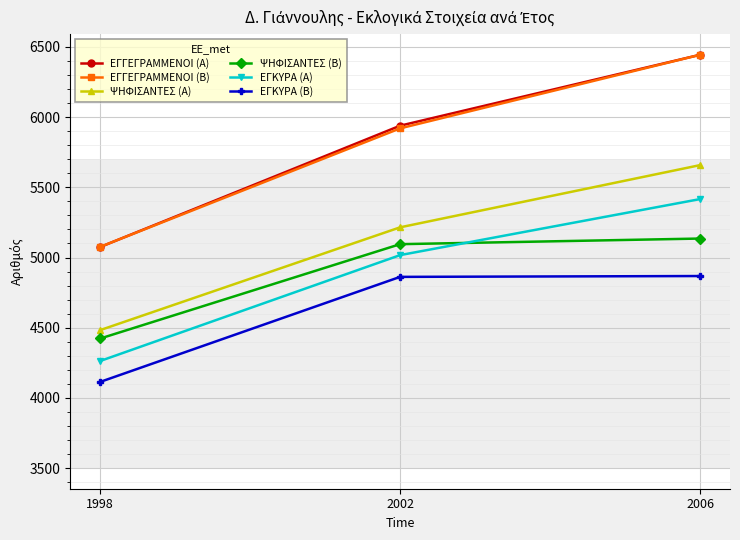

What is the minimum value shown in the chart?

4114